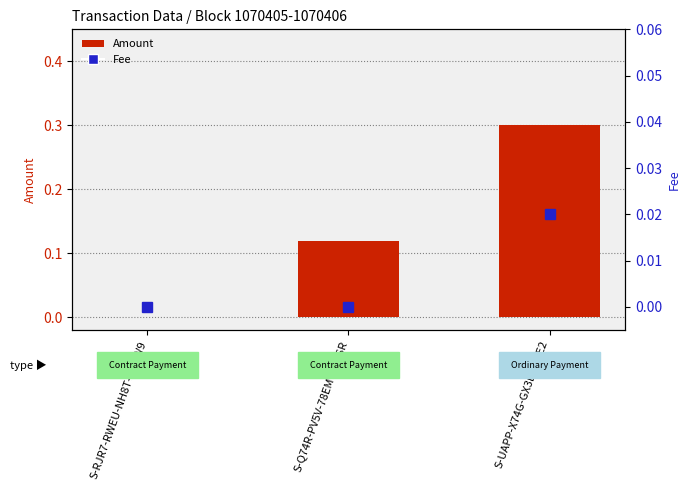

Reading left to right, what are all the values shown in this chart?

Amount: S-RJR7-RWEU-NH8T-3QSW9=0.0	S-Q74R-PV5V-78EM-9GRSR=0.1	S-UAPP-X74G-GX3L-623E2=0.3
Fee: S-RJR7-RWEU-NH8T-3QSW9=0.0	S-Q74R-PV5V-78EM-9GRSR=0.0	S-UAPP-X74G-GX3L-623E2=0.0